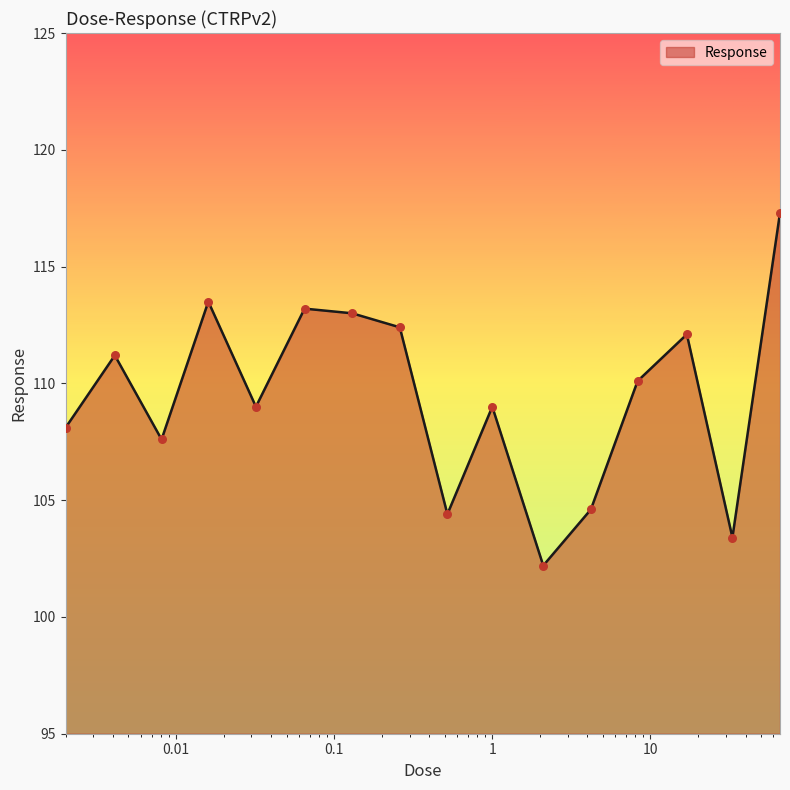

What is the difference between the maximum and minimum values?

15.1